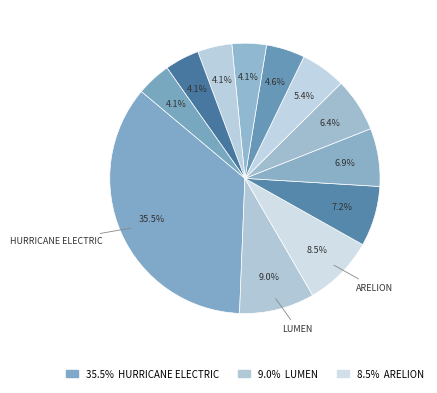

What is the largest slice in the pie chart?

Hurricane Electric